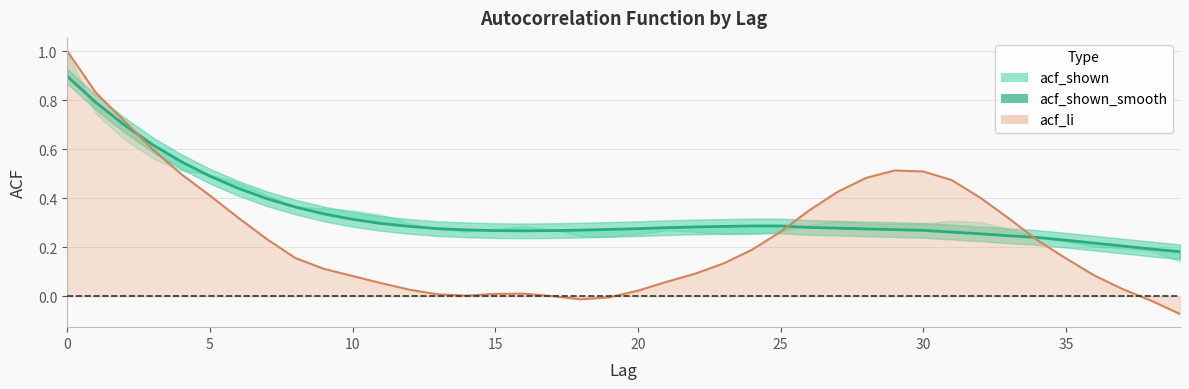

True or false: acf_shown and acf_li cross at least once.

True